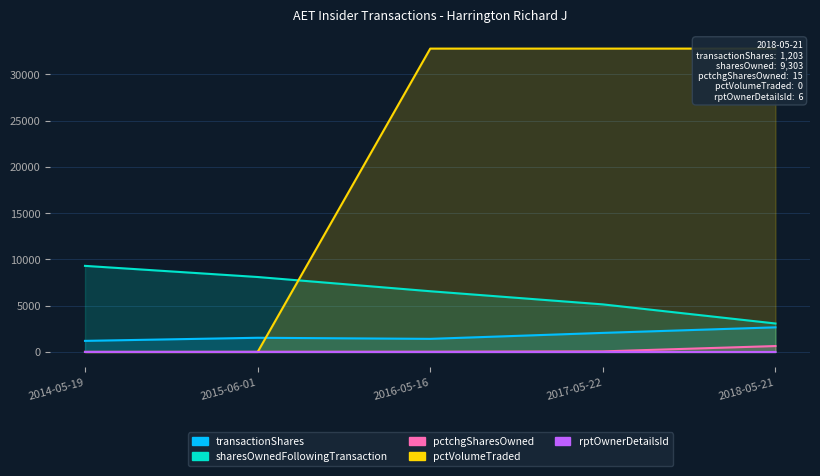

How many data points does each series have?

5